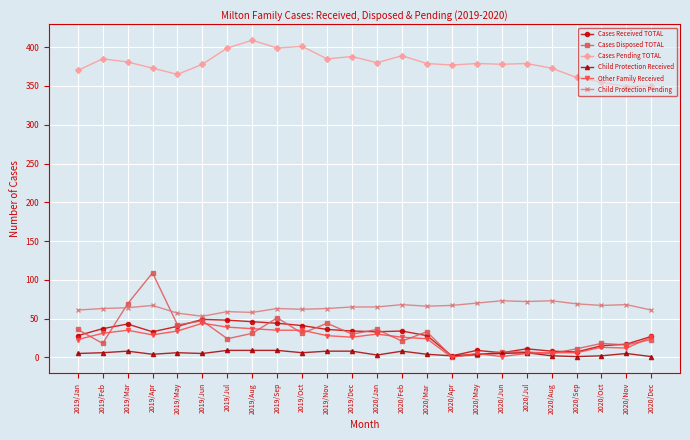

What is the sum of the Child Protection Pending values at 2019/Dec and 2020/Jul?

137